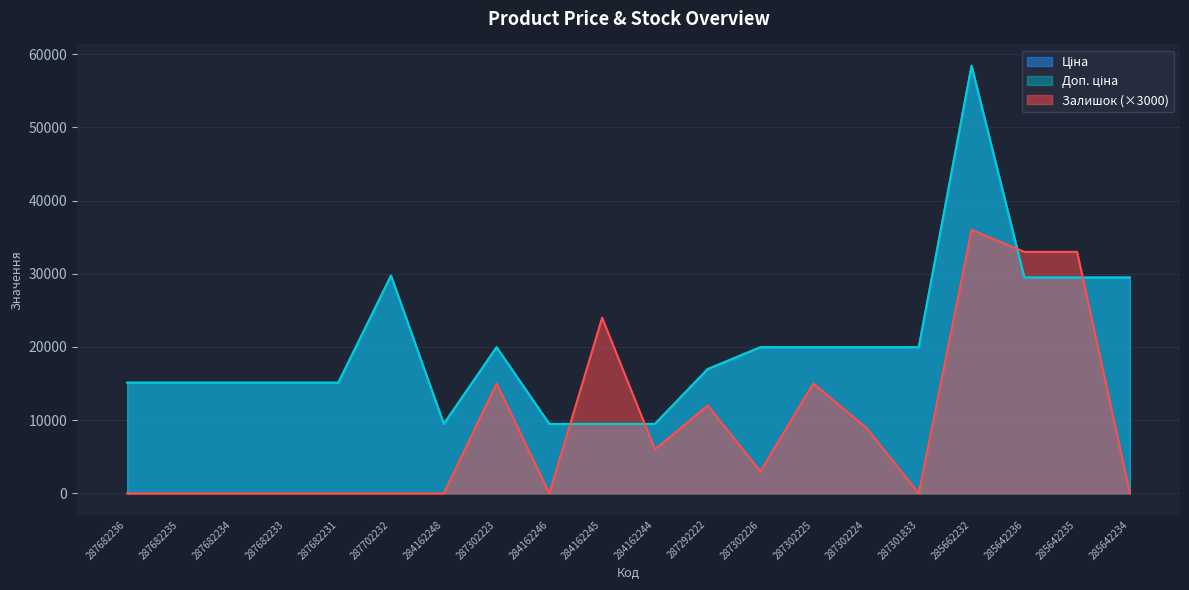

How many categories are shown in the chart?

20